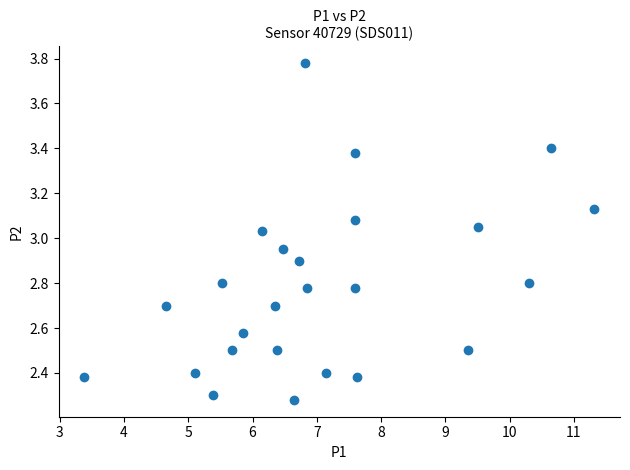

What is the range of X values (max minus min)?

7.9